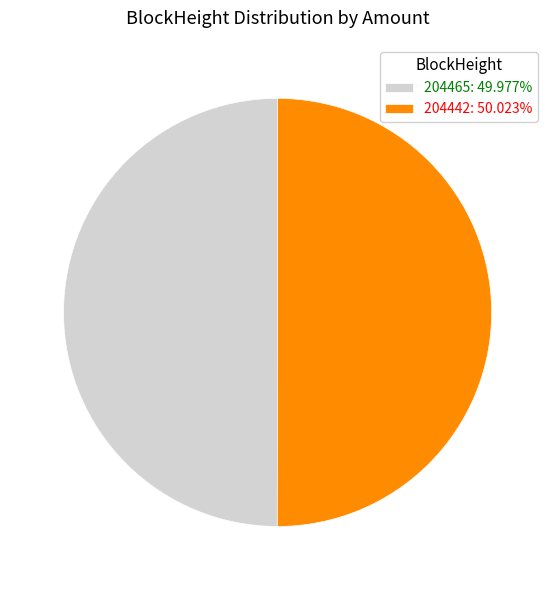

How many segments does this pie chart have?

2